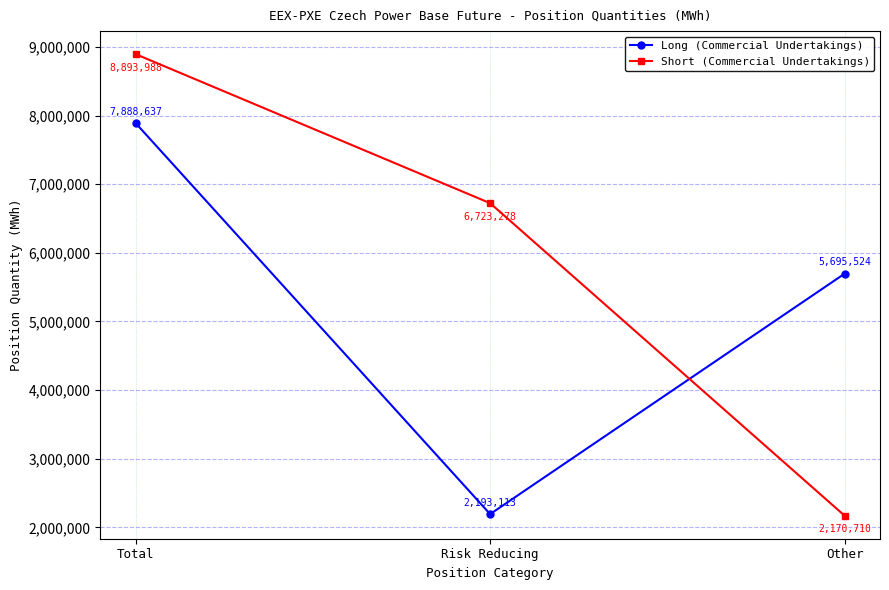

What is the label of the 3rd point from the right?

Total